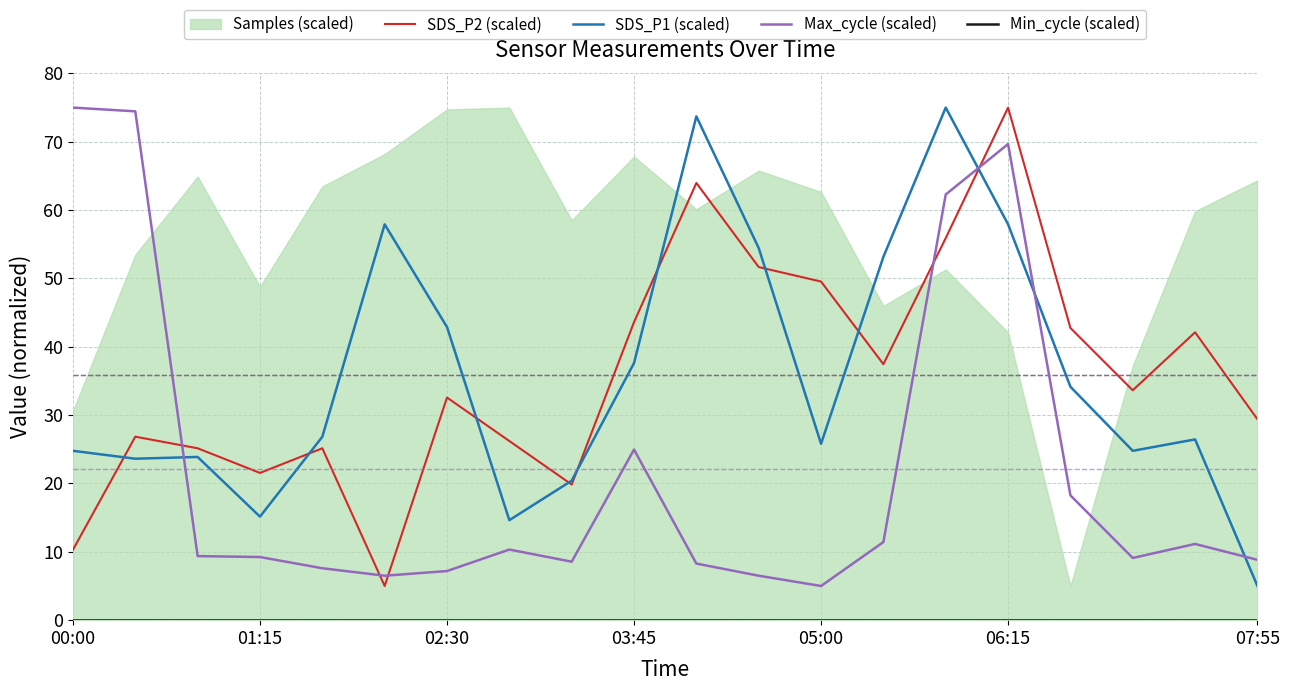

How many interior local valleys does the SDS_P1 (scaled) series have?

5